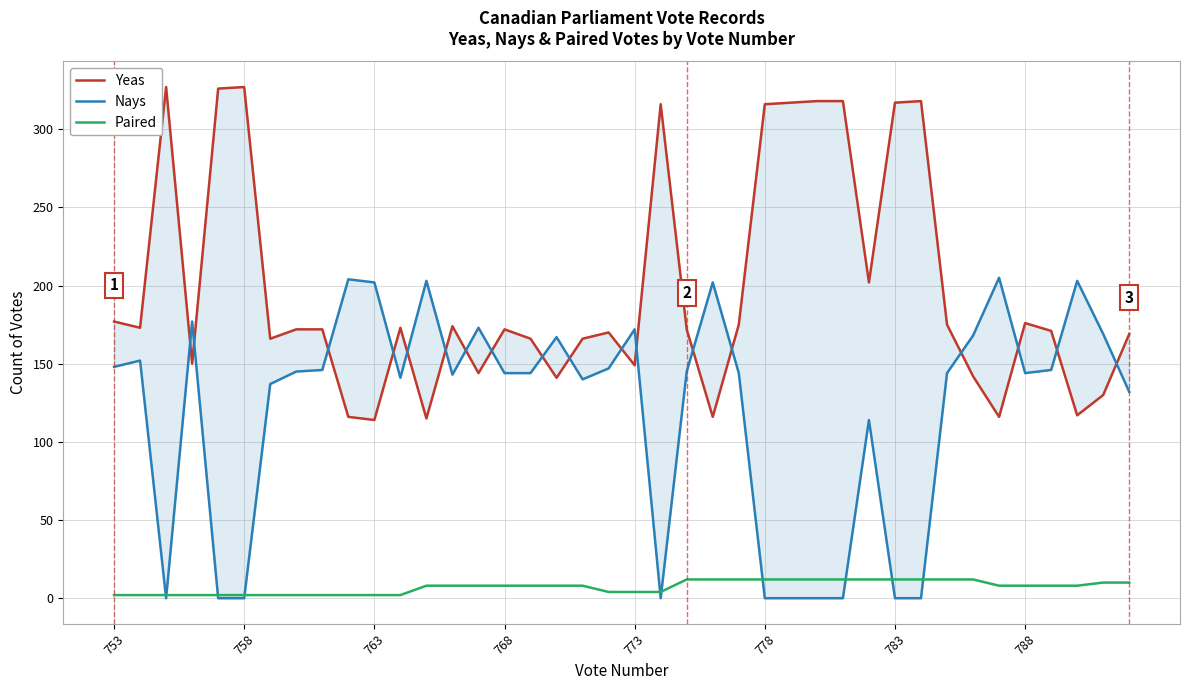

What is the difference between the second highest and second lowest values in the Nays series?

204